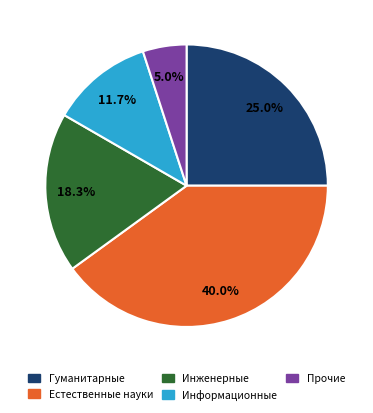

Rank the categories by value from lowest to highest.

Прочие, Информационные, Инженерные, Гуманитарные, Естественные науки